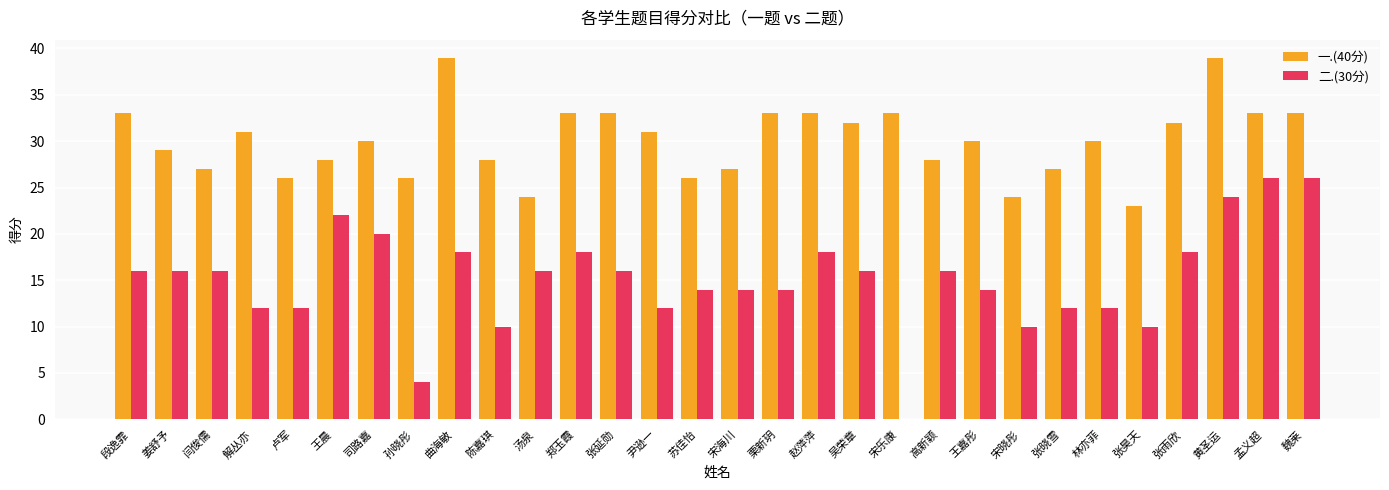

Reading right to left, extract all data points from this chart.

一.(40分): 魏莱=33	孟义超=33	黄圣运=39	张雨欣=32	张昊天=23	林亦菲=30	张晓雪=27	宋晓彤=24	王嘉彤=30	高新颖=28	宋乐康=33	吴荣章=32	赵萍萍=33	栗新玥=33	宋海川=27	苏佳怡=26	尹逊一=31	张延勋=33	郑玉霞=33	汤泉=24	陈嘉琪=28	曲海敏=39	孙晓彤=26	司路嘉=30	王晨=28	卢军=26	解丛亦=31	闫俊儒=27	姜舒予=29	段逸霏=33
二.(30分): 魏莱=26	孟义超=26	黄圣运=24	张雨欣=18	张昊天=10	林亦菲=12	张晓雪=12	宋晓彤=10	王嘉彤=14	高新颖=16	宋乐康=0	吴荣章=16	赵萍萍=18	栗新玥=14	宋海川=14	苏佳怡=14	尹逊一=12	张延勋=16	郑玉霞=18	汤泉=16	陈嘉琪=10	曲海敏=18	孙晓彤=4	司路嘉=20	王晨=22	卢军=12	解丛亦=12	闫俊儒=16	姜舒予=16	段逸霏=16